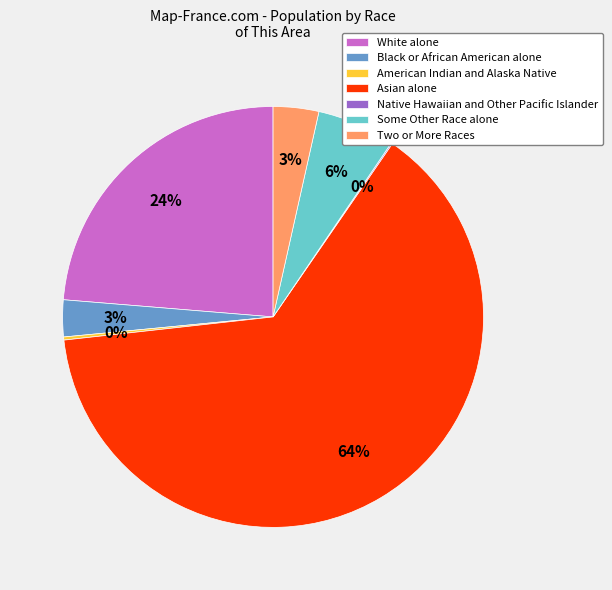

Combined, do Black or African American alone and Asian alone account for over 50%?

Yes